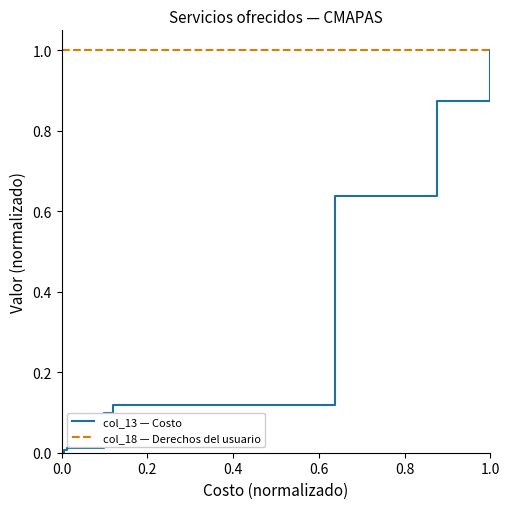

What is the maximum value shown in the chart?

1.0